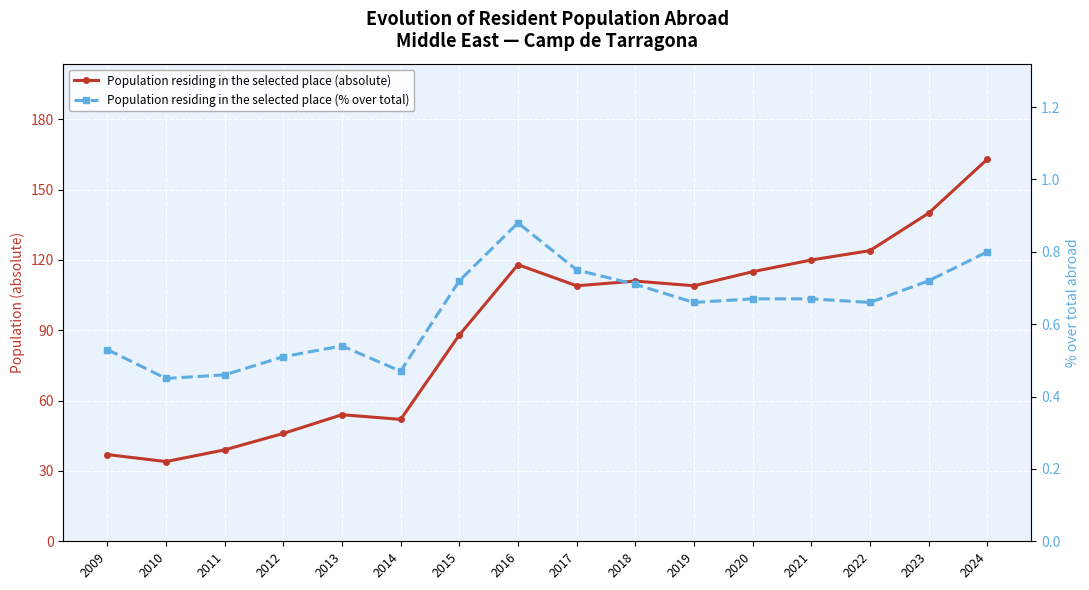

What is the approximate value of Population residing in the selected place (absolute) at 2022?

124.0